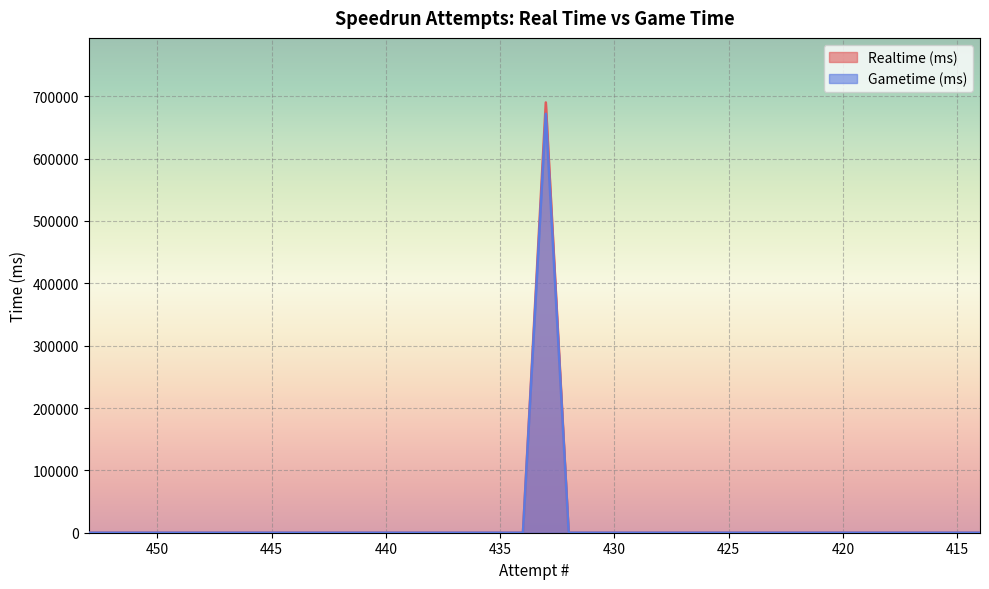

Rank the categories by Realtime (ms) value from highest to lowest.

433, 453, 452, 451, 450, 449, 448, 447, 446, 445, 444, 443, 442, 441, 440, 439, 438, 437, 436, 435, 434, 432, 431, 430, 429, 428, 427, 426, 425, 424, 423, 422, 421, 420, 419, 418, 417, 416, 415, 414